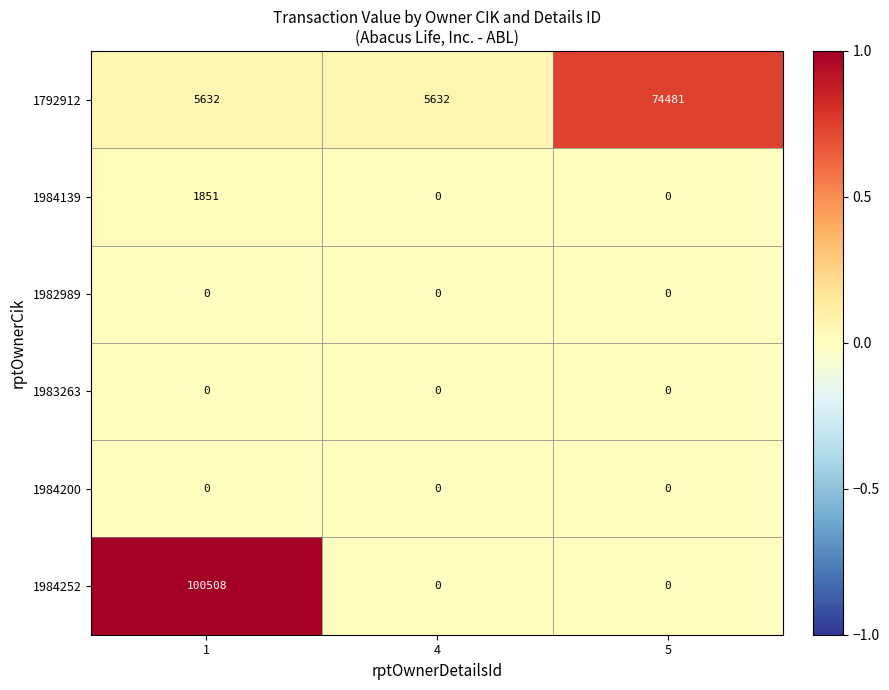

Which series has the largest total across all categories?

1984252